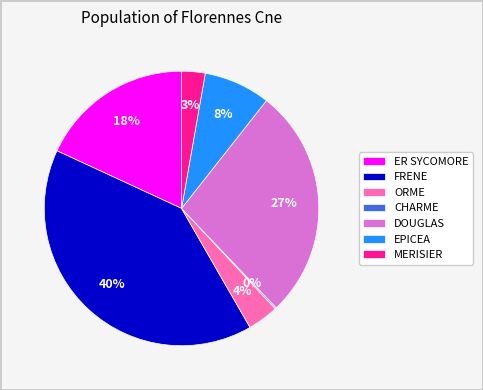

What is the largest slice in the pie chart?

FRENE